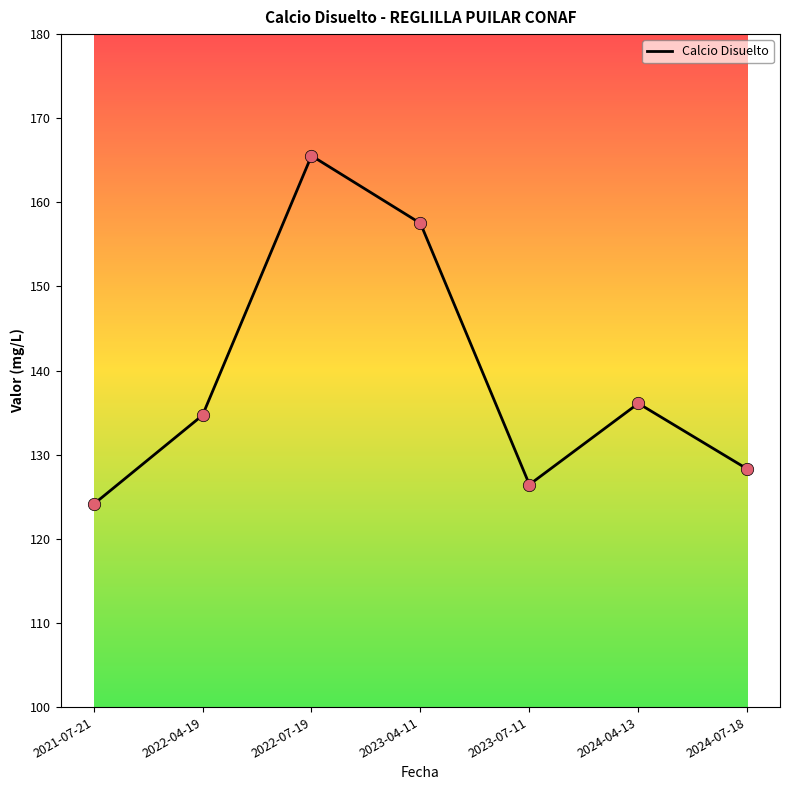

What is the ratio of the value at 2022-04-19 to the value at 2024-07-18?

1.0